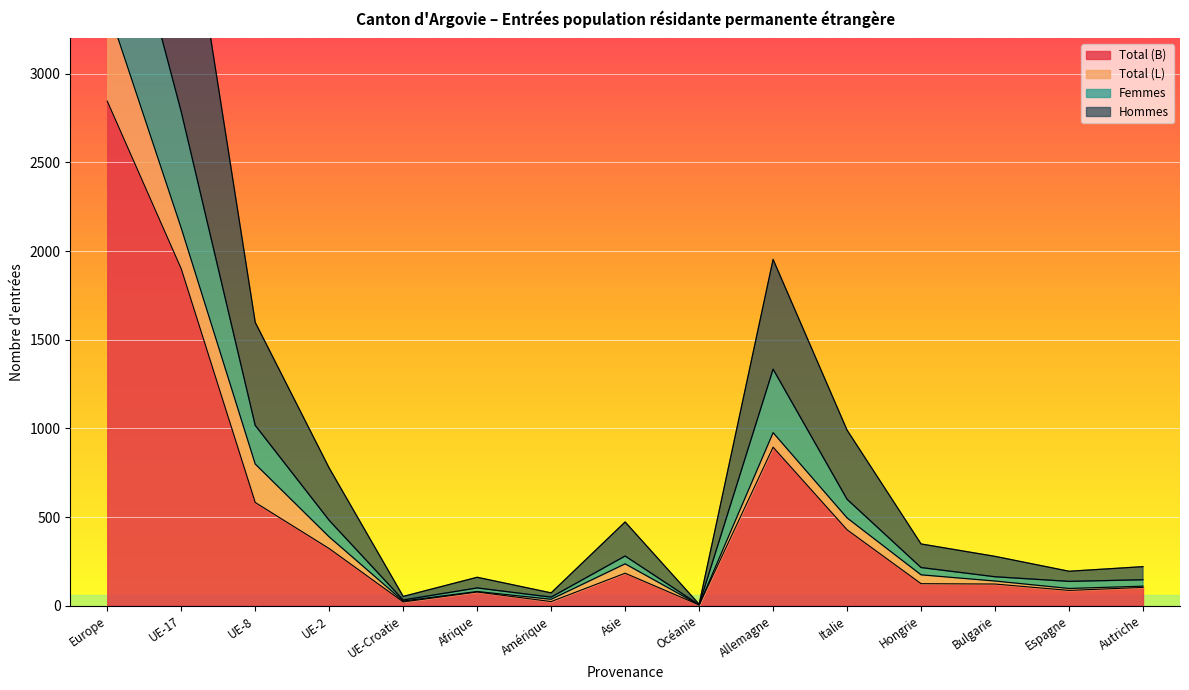

What is the label of the 12th point from the right?

UE-2